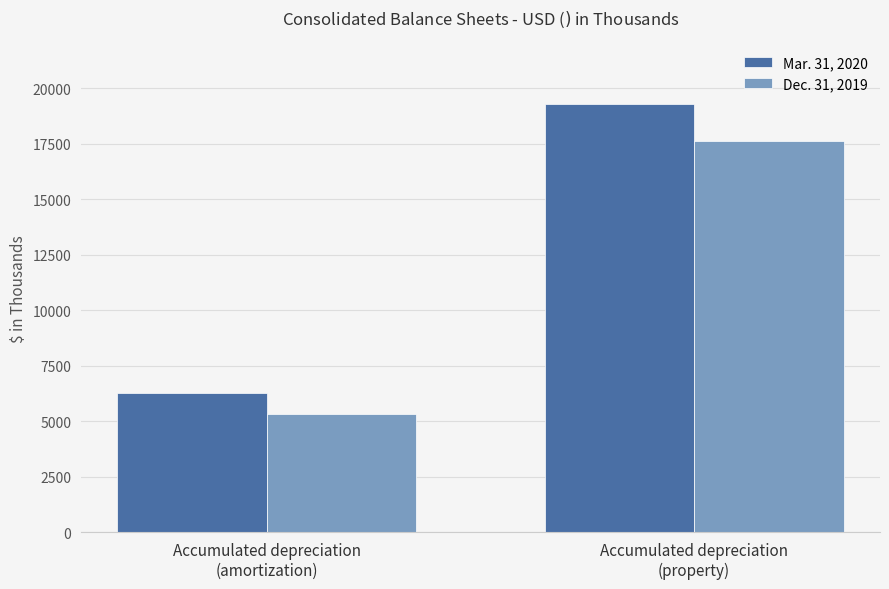

Rank the series at Accumulated depreciation
(property) from lowest to highest value.

Dec. 31, 2019, Mar. 31, 2020